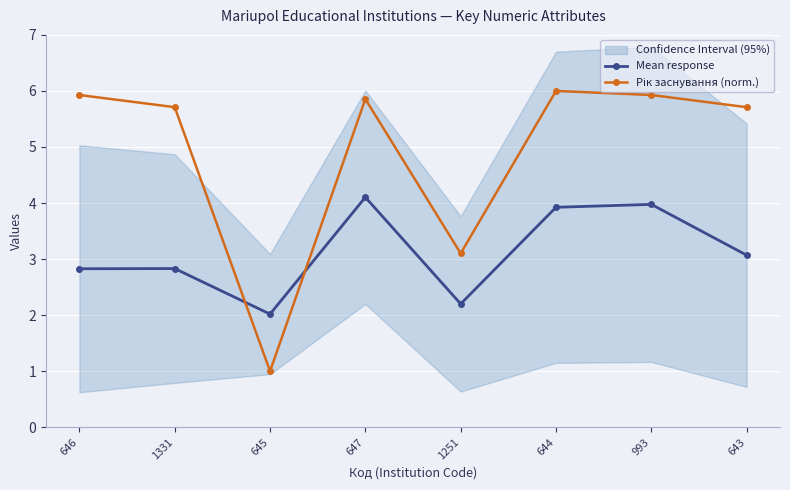

How many data points in Mean response are less than 3?

4